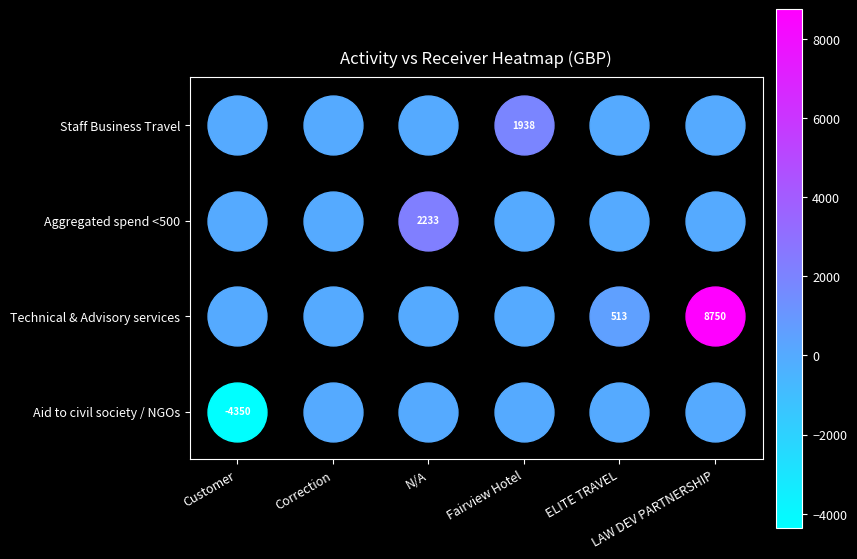

Is the value of Technical & Advisory services at ELITE TRAVEL greater than the value of Aid to civil society / NGOs at Customer?

Yes